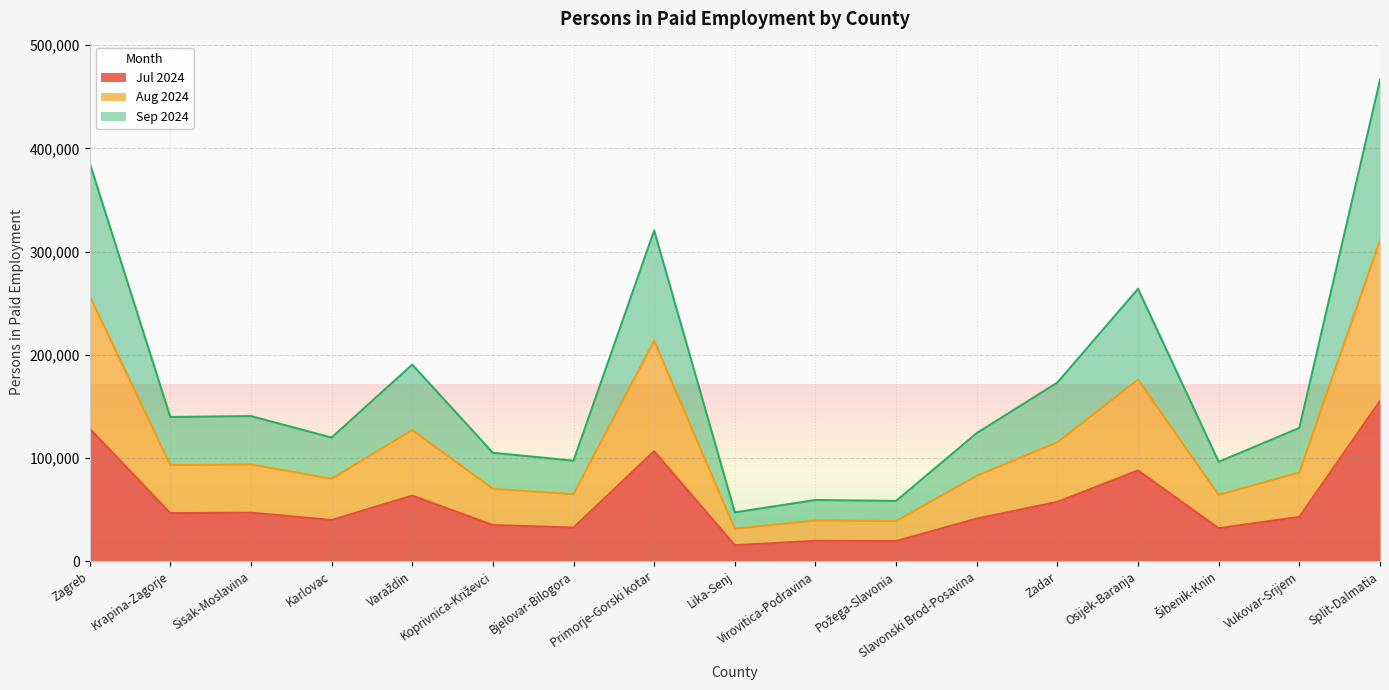

Reading left to right, list all the values displayed in this chart.

Jul 2024: Zagreb=128605	Krapina-Zagorje=46630	Sisak-Moslavina=47052	Karlovac=39971	Varaždin=63606	Koprivnica-Križevci=35090	Bjelovar-Bilogora=32643	Primorje-Gorski kotar=106599	Lika-Senj=15544	Virovitica-Podravina=19834	Požega-Slavonia=19560	Slavonski Brod-Posavina=41315	Zadar=57531	Osijek-Baranja=88016	Šibenik-Knin=31957	Vukovar-Srijem=42995	Split-Dalmatia=155362
Aug 2024: Zagreb=257167	Krapina-Zagorje=93171	Sisak-Moslavina=93758	Karlovac=79876	Varaždin=127152	Koprivnica-Križevci=70129	Bjelovar-Bilogora=64932	Primorje-Gorski kotar=213665	Lika-Senj=31453	Virovitica-Podravina=39518	Požega-Slavonia=39030	Slavonski Brod-Posavina=82763	Zadar=115339	Osijek-Baranja=175954	Šibenik-Knin=64259	Vukovar-Srijem=85977	Split-Dalmatia=310805
Sep 2024: Zagreb=386039	Krapina-Zagorje=139764	Sisak-Moslavina=140629	Karlovac=119805	Varaždin=190474	Koprivnica-Križevci=105075	Bjelovar-Bilogora=97437	Primorje-Gorski kotar=320461	Lika-Senj=47359	Virovitica-Podravina=59326	Požega-Slavonia=58460	Slavonski Brod-Posavina=124162	Zadar=173100	Osijek-Baranja=263916	Šibenik-Knin=96341	Vukovar-Srijem=129131	Split-Dalmatia=466035